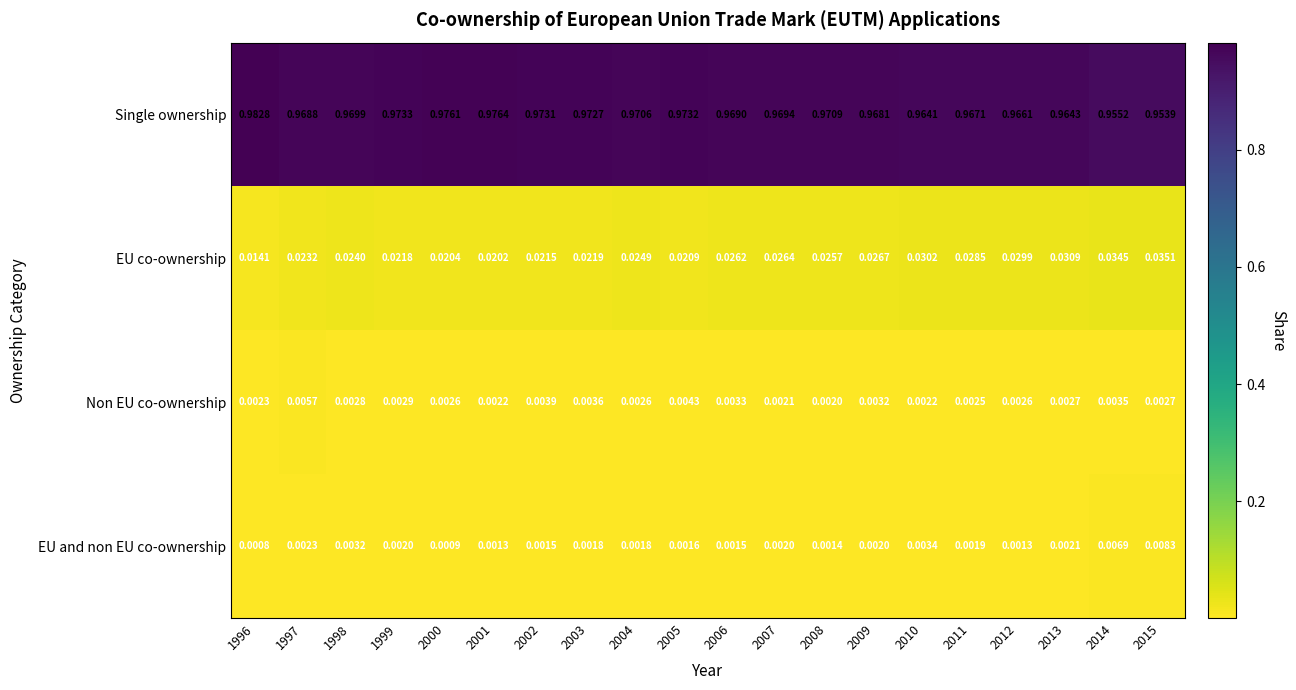

Which series has the widest spread of values?

Single ownership